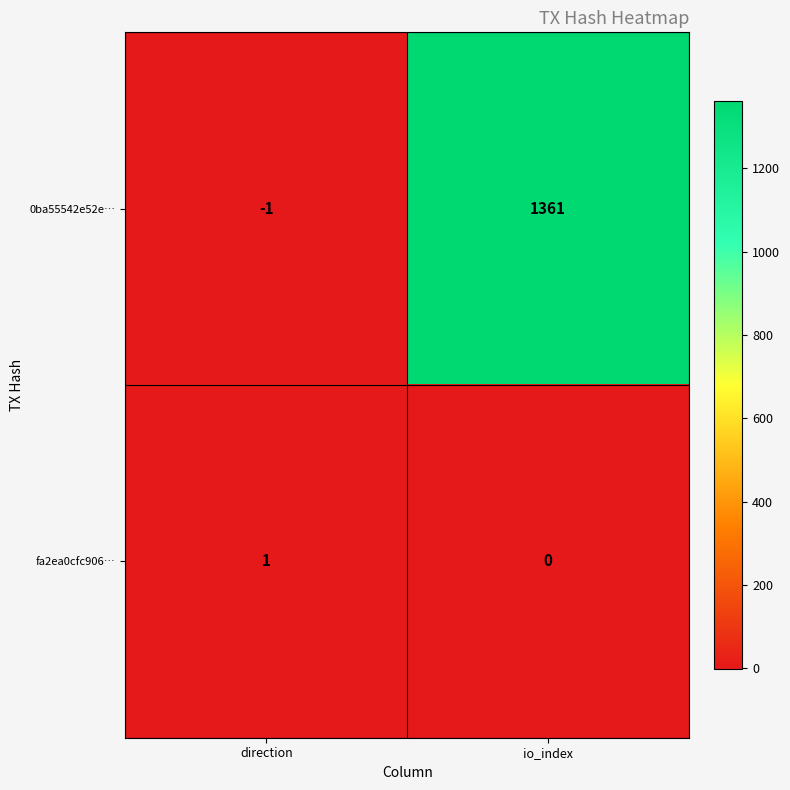

How many categories are shown in the chart?

2